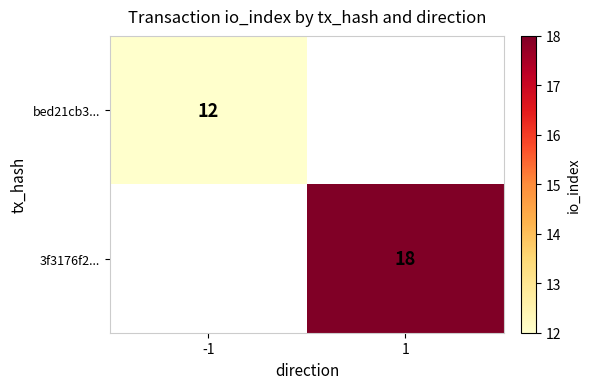

What is the maximum value shown in the chart?

18